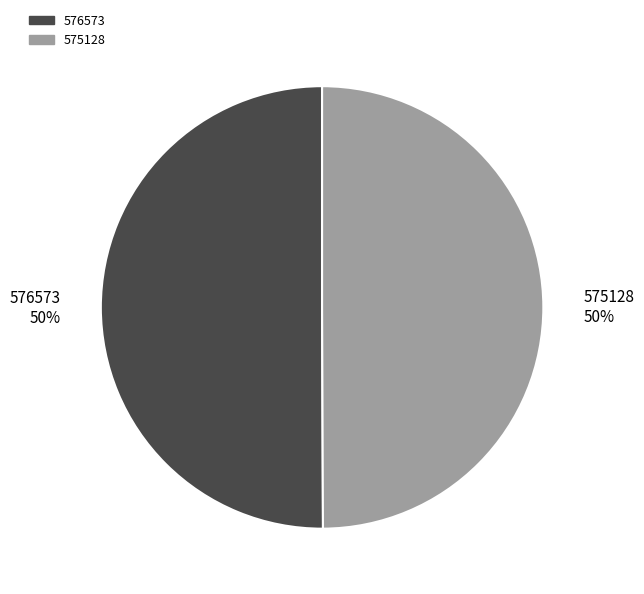

Approximately how many times larger is the value at 575128 compared to 576573?

1.0